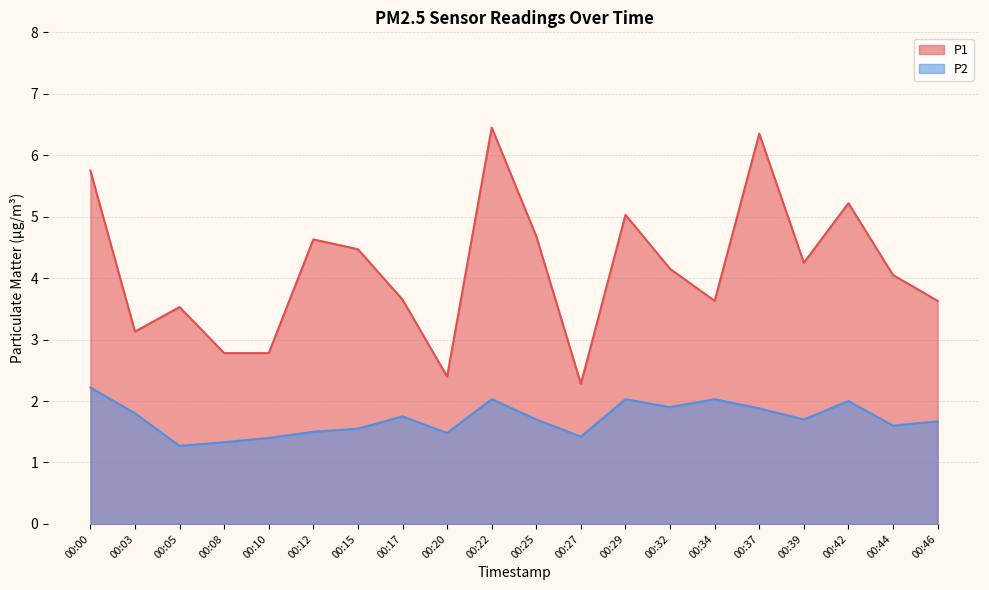

At which category is the sum across all series the highest?

00:22